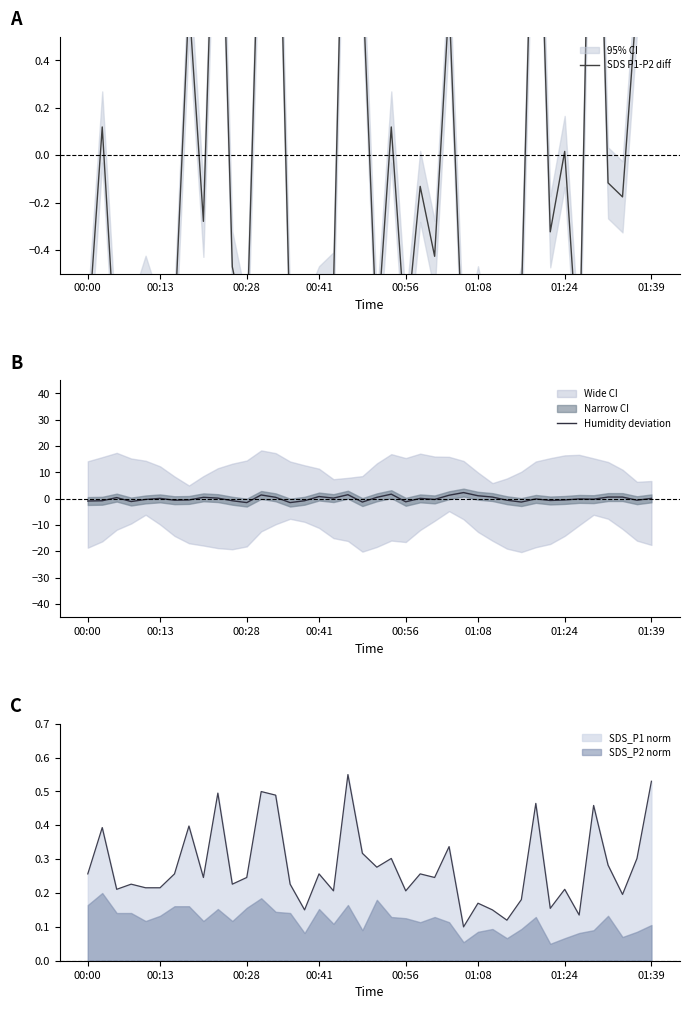

Is the value of SDS P1-P2 diff at 9 greater than the value of Humidity deviation at 23?

Yes